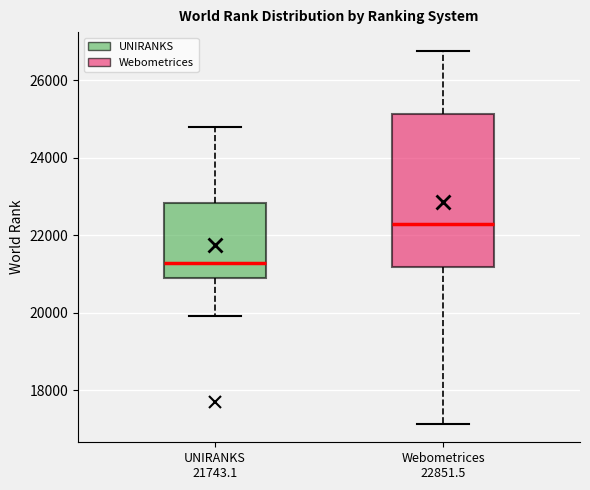

Comparing the boxes themselves (not the whiskers), which one is the tallest?

Webometrices 22851.5